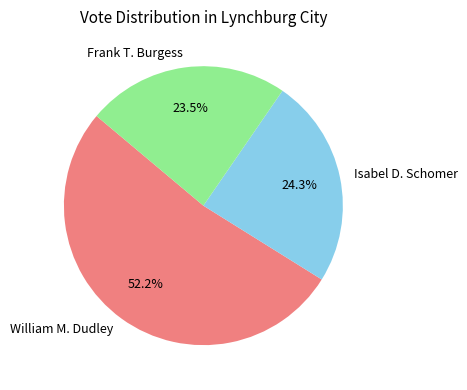

Which slice represents more than half of the pie?

William M. Dudley